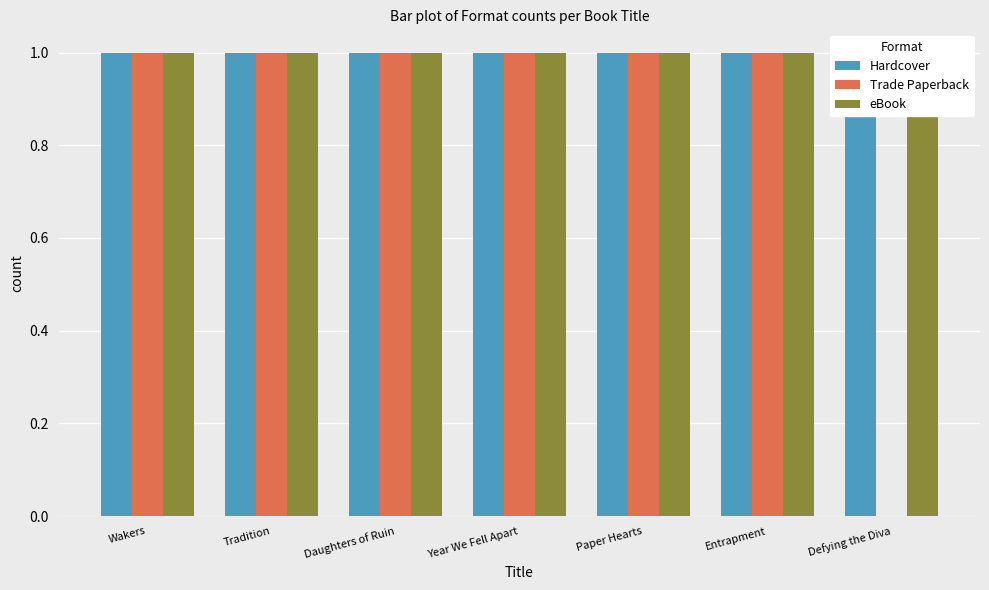

At which label is Hardcover closest to 1?

Wakers